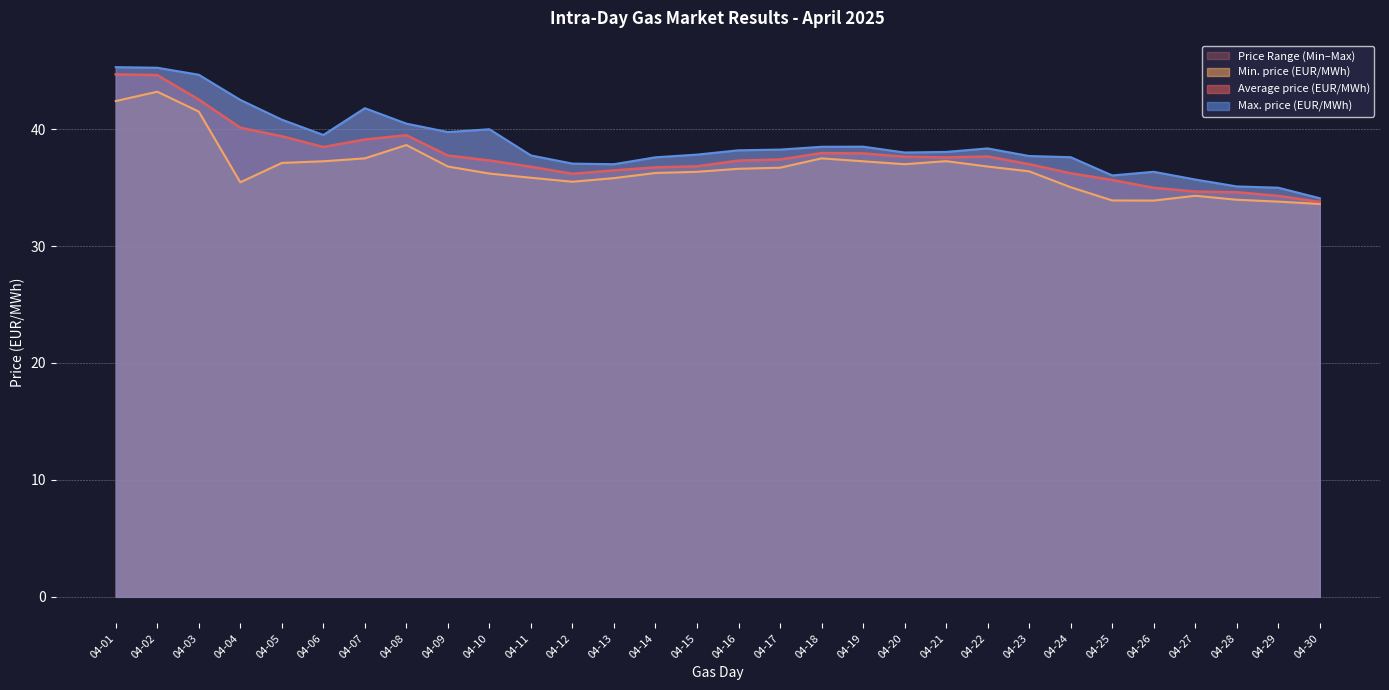

How many lines are shown in the chart?

3